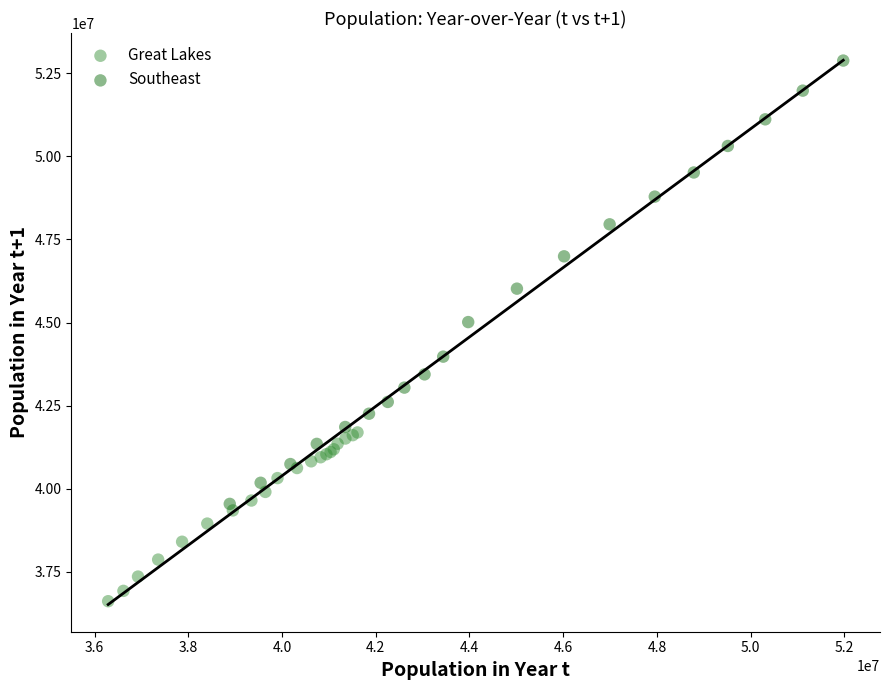

Which series contains the lowest Y value?

Great Lakes